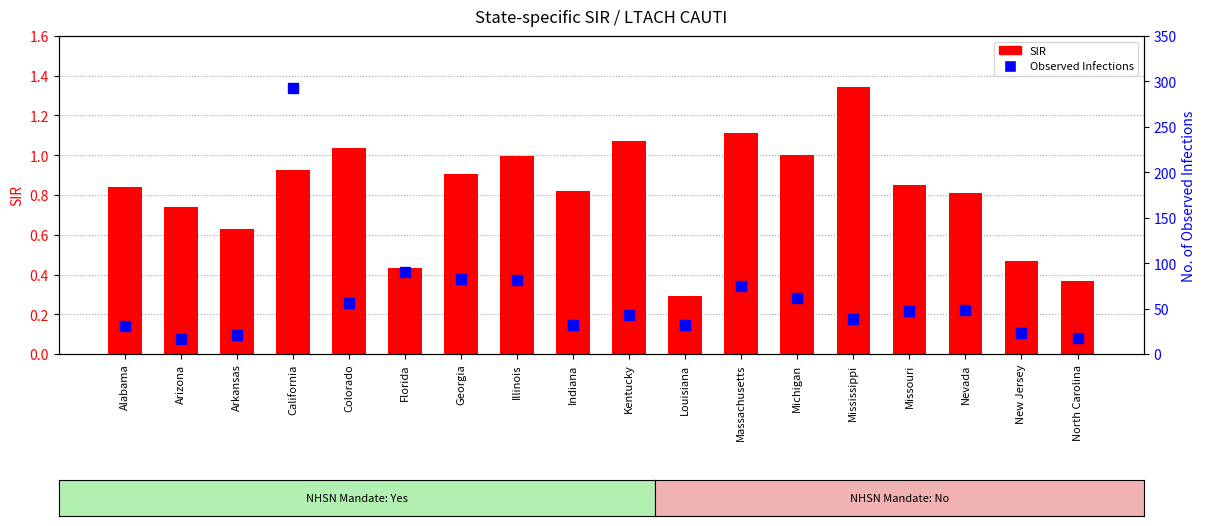

What is the difference between the second highest and minimum values in the Observed Infections series?

74.0